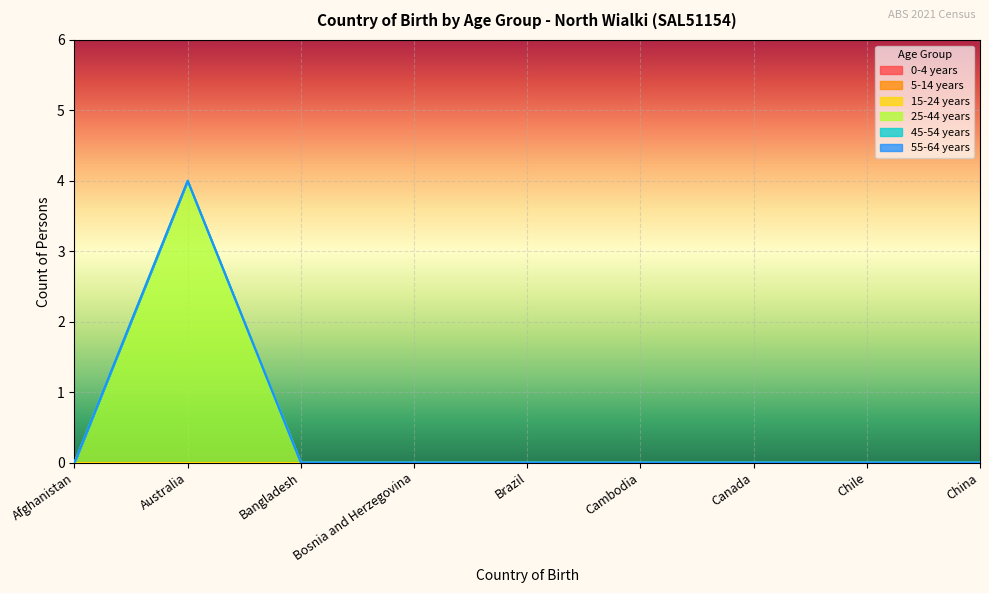

Rank the series at Afghanistan from lowest to highest value.

0-4 years, 5-14 years, 15-24 years, 25-44 years, 45-54 years, 55-64 years